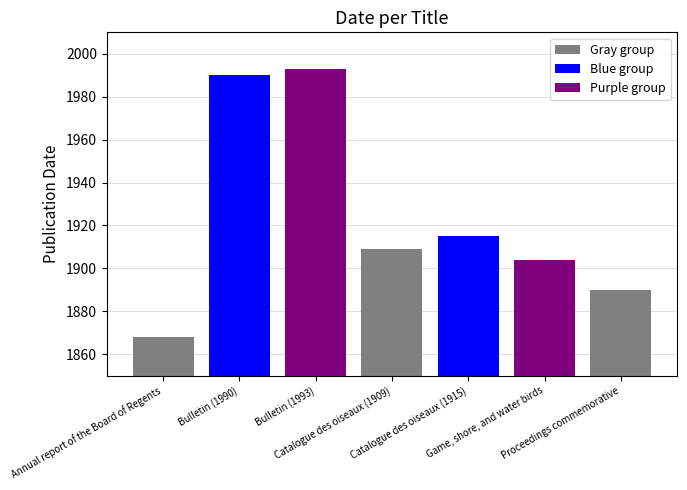

What is the value of the 7th bar from the left?

1890